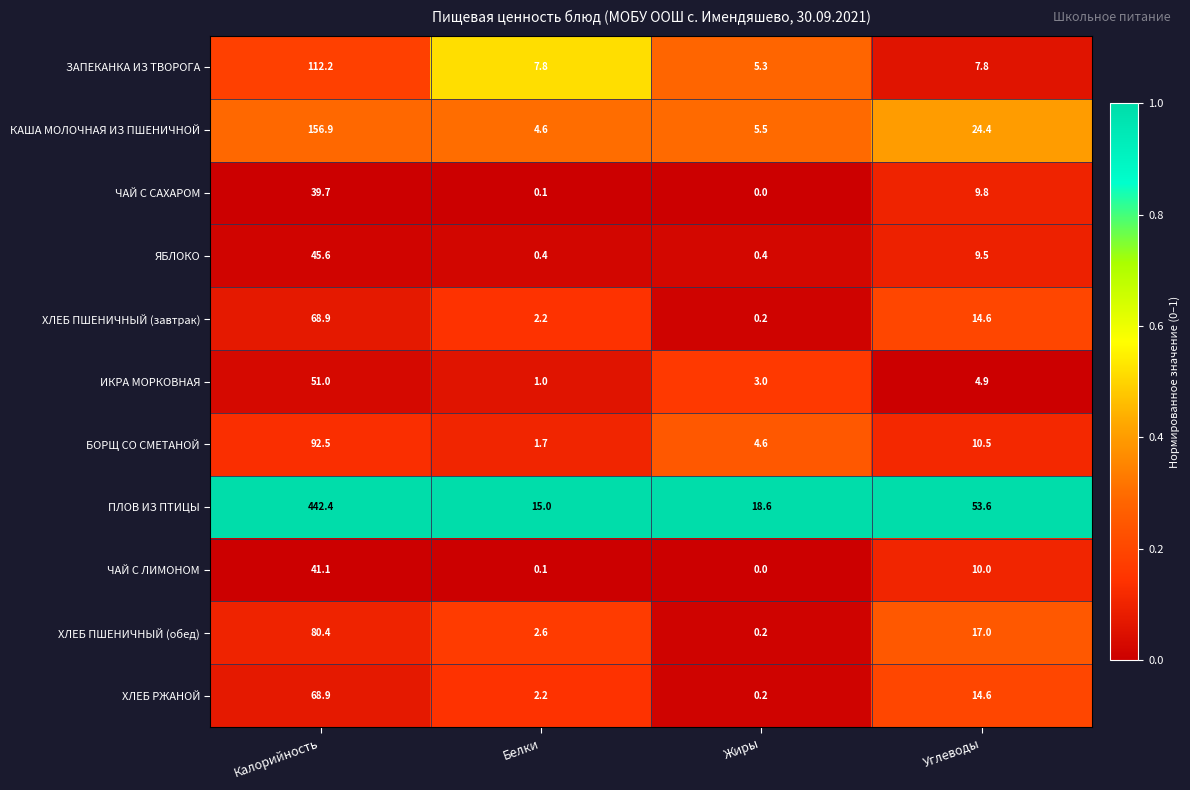

What is the spread (max minus min) of values at Углеводы?

48.7